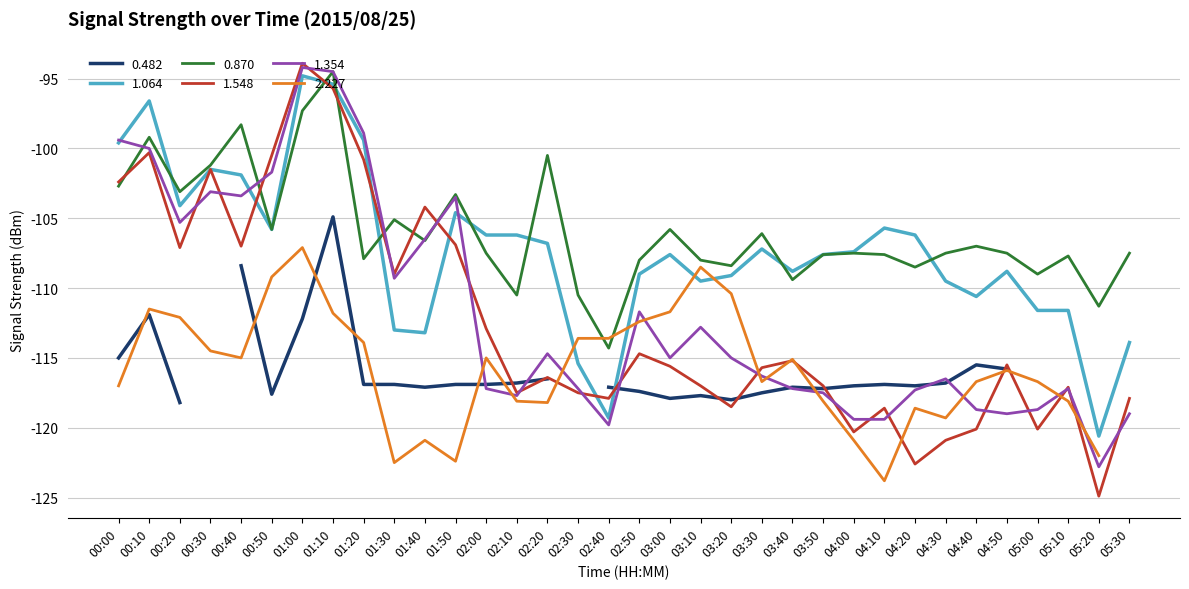

What is the label of the 13th point from the left?

02:00